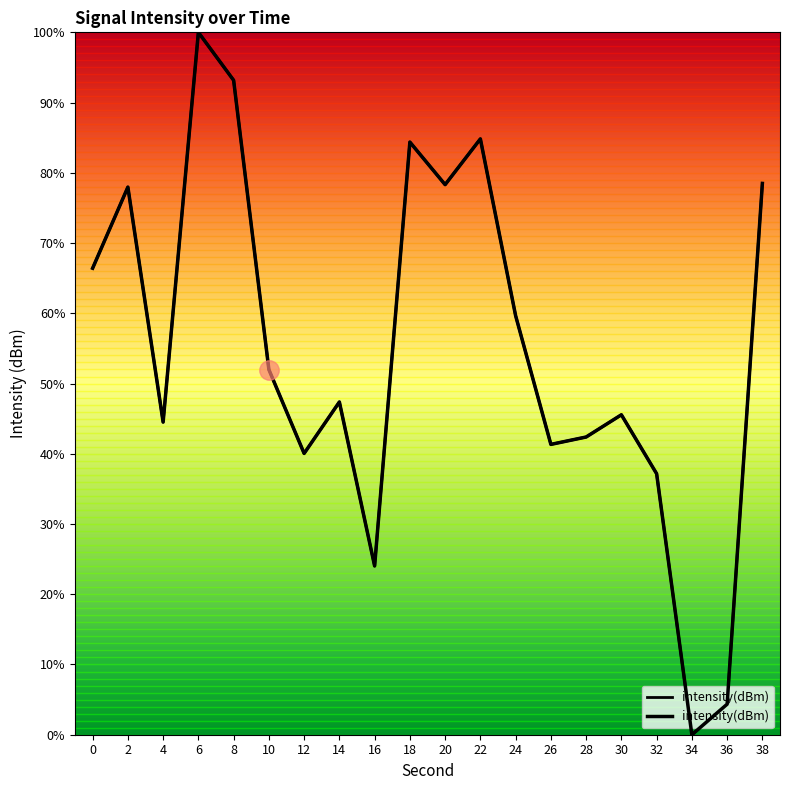

List the labels in order of value, smallest first.

34, 36, 16, 32, 12, 26, 28, 4, 30, 14, 10, 24, 0, 2, 20, 38, 18, 22, 8, 6